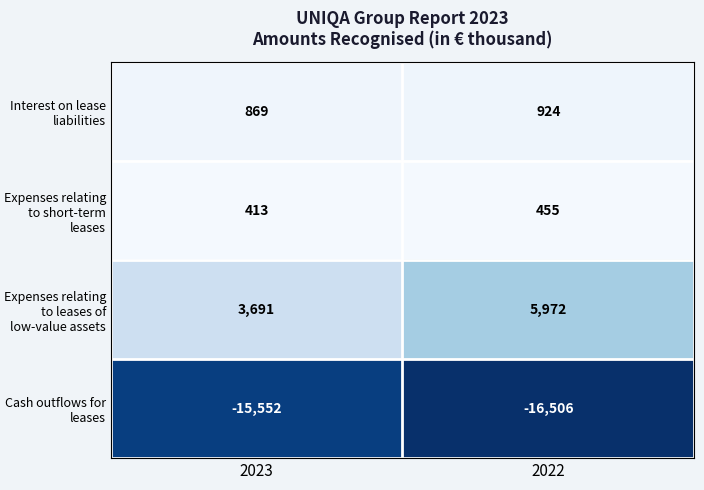

At 2023, list the series in order from largest to smallest.

Expenses relating to leases of low-value assets, Interest on lease liabilities, Expenses relating to short-term leases, Cash outflows for leases